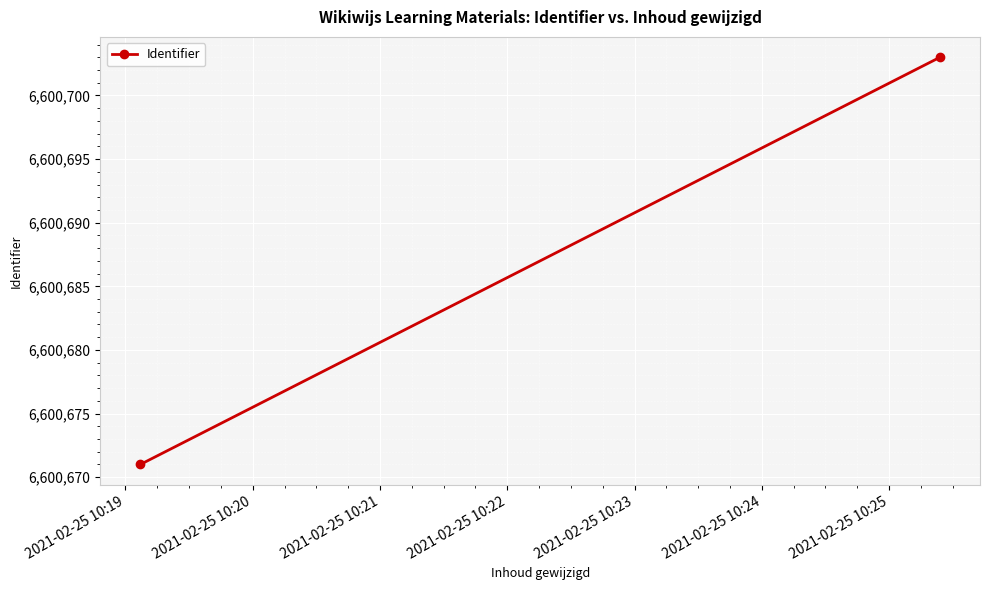

What is the change in value from 2021-02-25 10:19 to 2021-02-25 10:20?

+32